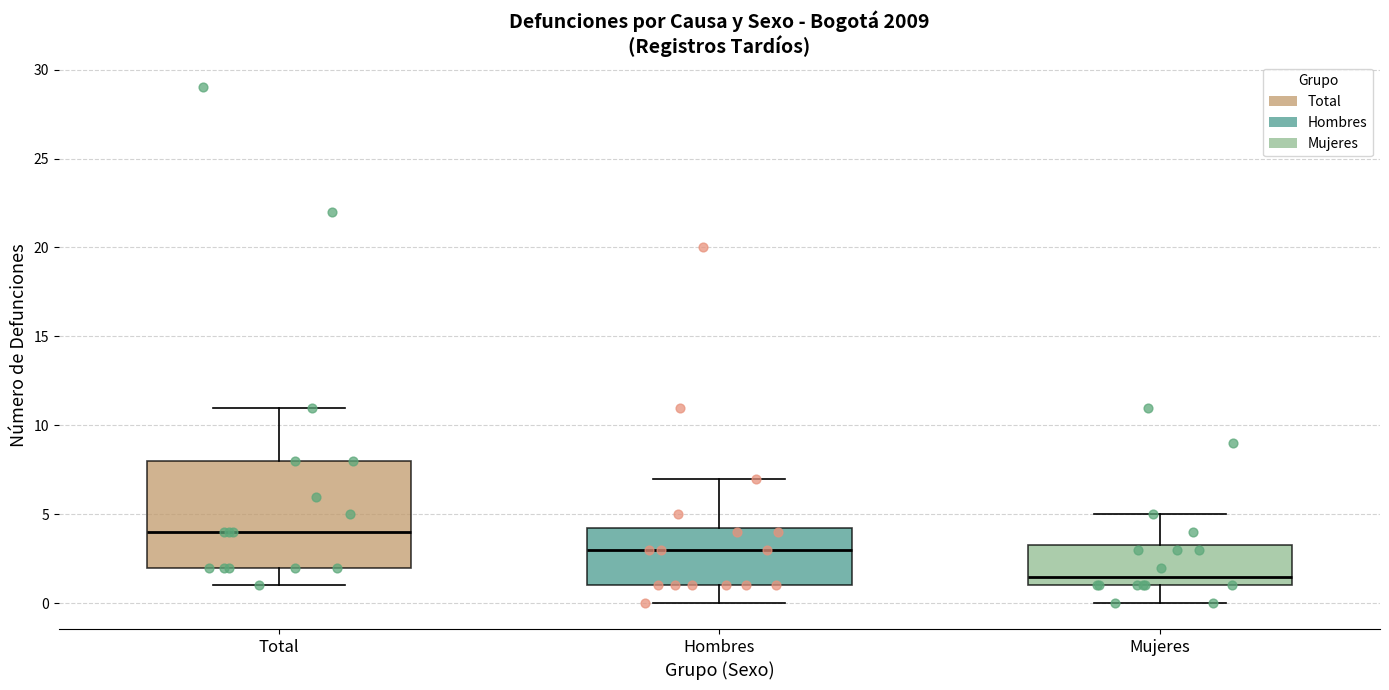

Where does the median line of the box for Hombres sit on the y-axis? The values are not printed on the chart, so give them approximately, as read against the axis.

3.0